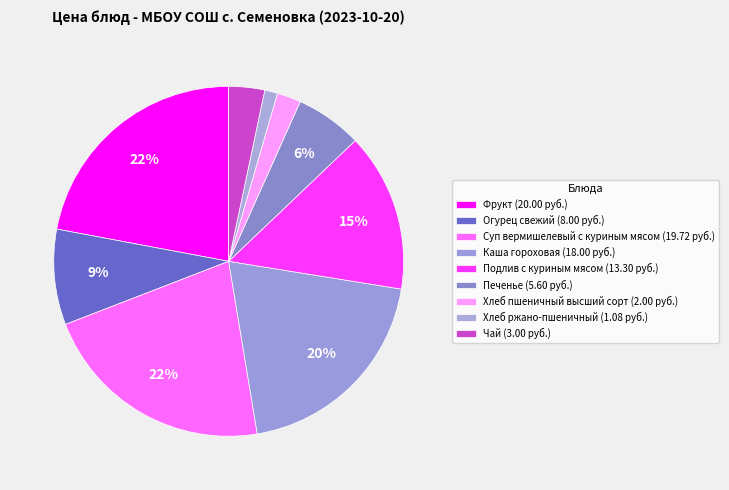

To the nearest percent, what is the difference between the Хлеб пшеничный высший сорт and Подлив с куриным мясом slice percentages?

12%